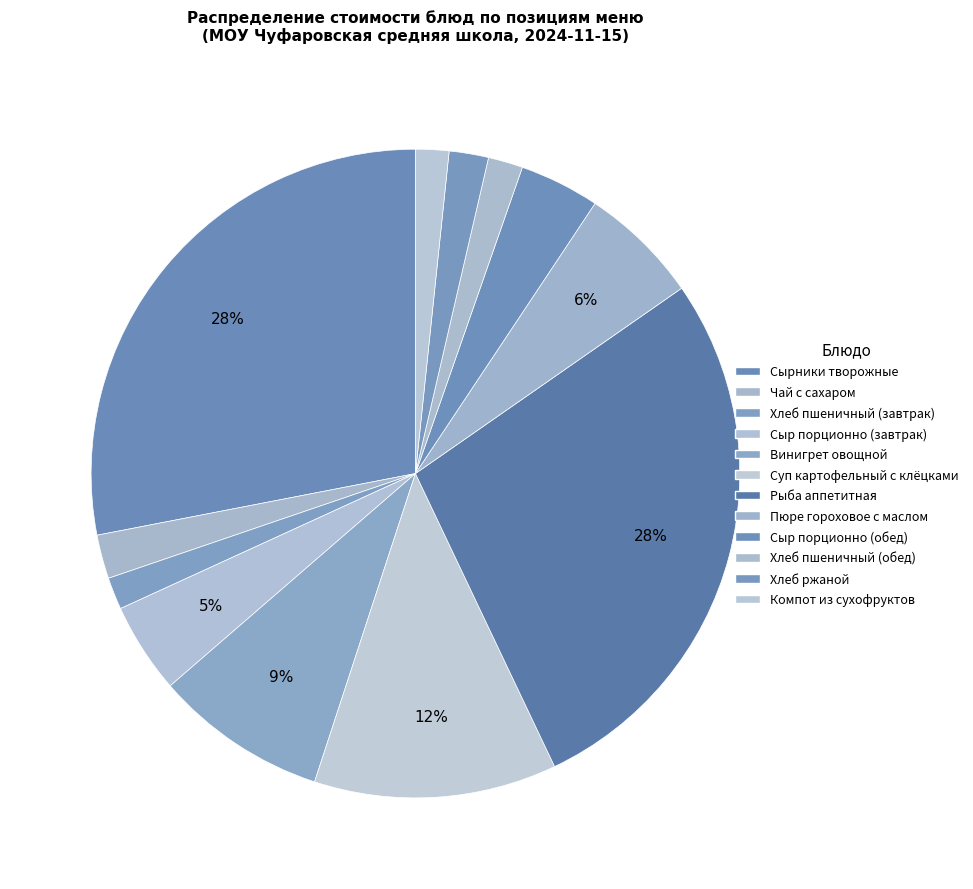

Count the number of slices in the pie.

12